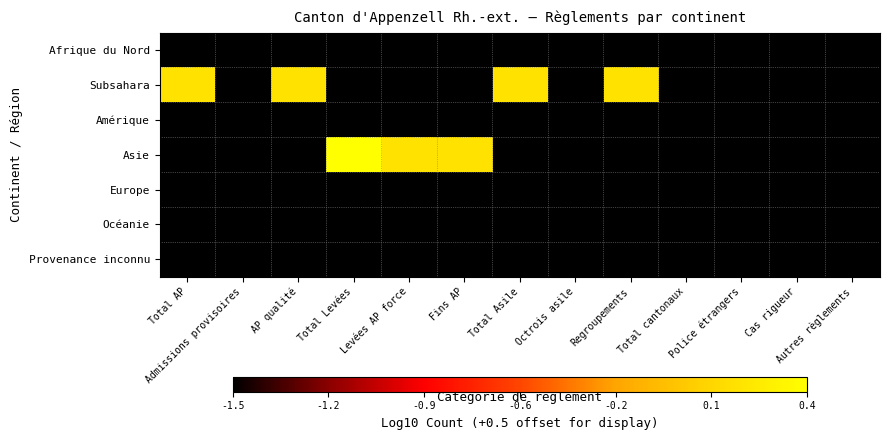

Reading left to right, list all the values displayed in this chart.

Afrique du Nord: Total AP=-1.5	Admissions provisoires=-1.5	AP qualité=-1.5	Total Levées=-1.5	Levées AP force=-1.5	Fins AP=-1.5	Total Asile=-1.5	Octrois asile=-1.5	Regroupements=-1.5	Total cantonaux=-1.5	Police étrangers=-1.5	Cas rigueur=-1.5	Autres règlements=-1.5
Subsahara: Total AP=0.2	Admissions provisoires=-1.5	AP qualité=0.2	Total Levées=-1.5	Levées AP force=-1.5	Fins AP=-1.5	Total Asile=0.2	Octrois asile=-1.5	Regroupements=0.2	Total cantonaux=-1.5	Police étrangers=-1.5	Cas rigueur=-1.5	Autres règlements=-1.5
Amérique: Total AP=-1.5	Admissions provisoires=-1.5	AP qualité=-1.5	Total Levées=-1.5	Levées AP force=-1.5	Fins AP=-1.5	Total Asile=-1.5	Octrois asile=-1.5	Regroupements=-1.5	Total cantonaux=-1.5	Police étrangers=-1.5	Cas rigueur=-1.5	Autres règlements=-1.5
Asie: Total AP=-1.5	Admissions provisoires=-1.5	AP qualité=-1.5	Total Levées=0.4	Levées AP force=0.2	Fins AP=0.2	Total Asile=-1.5	Octrois asile=-1.5	Regroupements=-1.5	Total cantonaux=-1.5	Police étrangers=-1.5	Cas rigueur=-1.5	Autres règlements=-1.5
Europe: Total AP=-1.5	Admissions provisoires=-1.5	AP qualité=-1.5	Total Levées=-1.5	Levées AP force=-1.5	Fins AP=-1.5	Total Asile=-1.5	Octrois asile=-1.5	Regroupements=-1.5	Total cantonaux=-1.5	Police étrangers=-1.5	Cas rigueur=-1.5	Autres règlements=-1.5
Océanie: Total AP=-1.5	Admissions provisoires=-1.5	AP qualité=-1.5	Total Levées=-1.5	Levées AP force=-1.5	Fins AP=-1.5	Total Asile=-1.5	Octrois asile=-1.5	Regroupements=-1.5	Total cantonaux=-1.5	Police étrangers=-1.5	Cas rigueur=-1.5	Autres règlements=-1.5
Provenance inconnu: Total AP=-1.5	Admissions provisoires=-1.5	AP qualité=-1.5	Total Levées=-1.5	Levées AP force=-1.5	Fins AP=-1.5	Total Asile=-1.5	Octrois asile=-1.5	Regroupements=-1.5	Total cantonaux=-1.5	Police étrangers=-1.5	Cas rigueur=-1.5	Autres règlements=-1.5